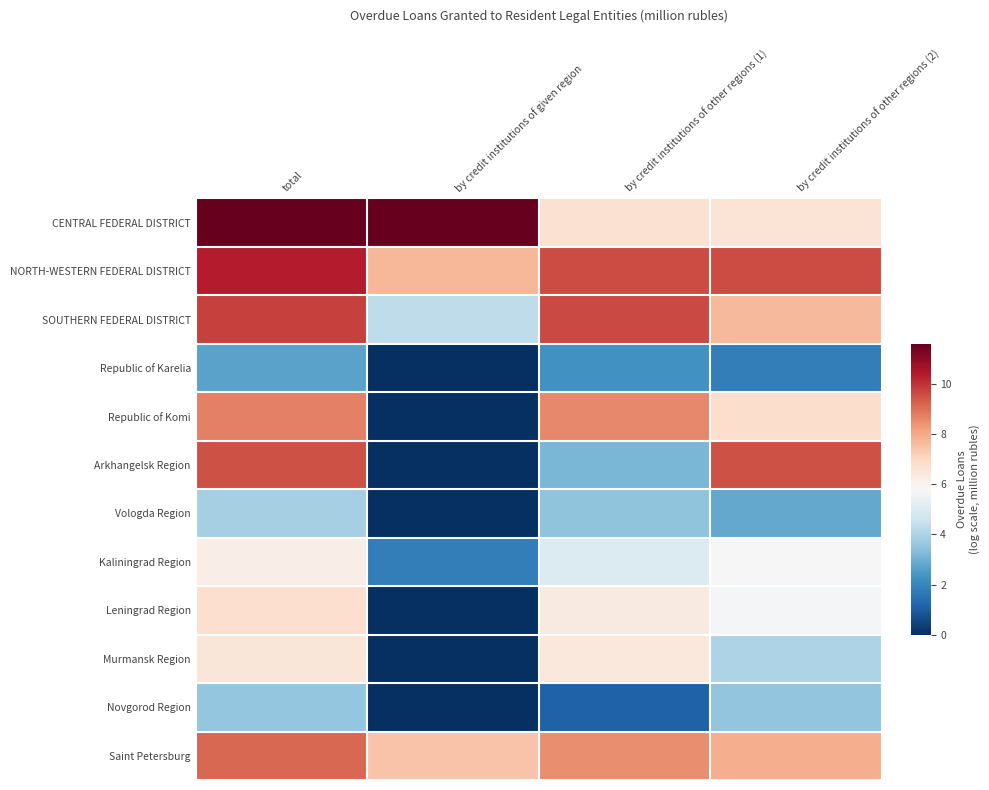

What is the total value across all series at by credit institutions of given region?

32.9